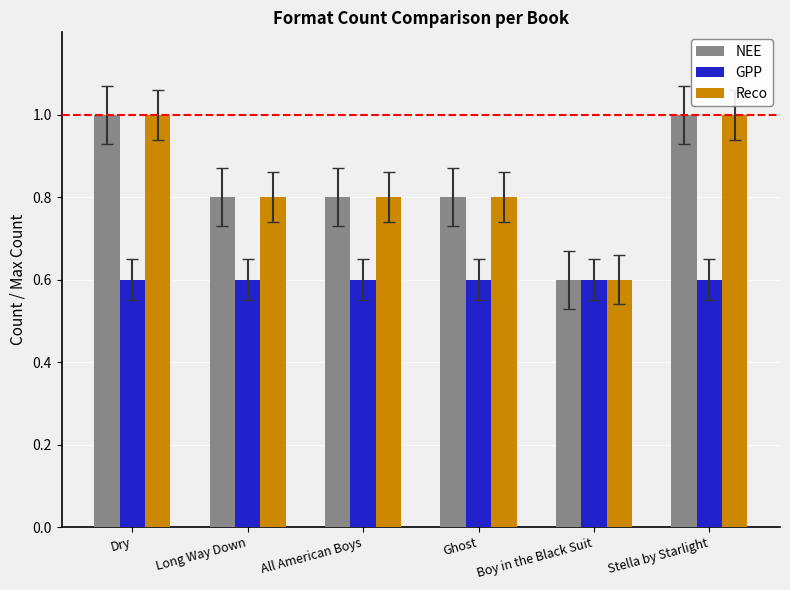

How many NEE values are between 0 and 1?

6